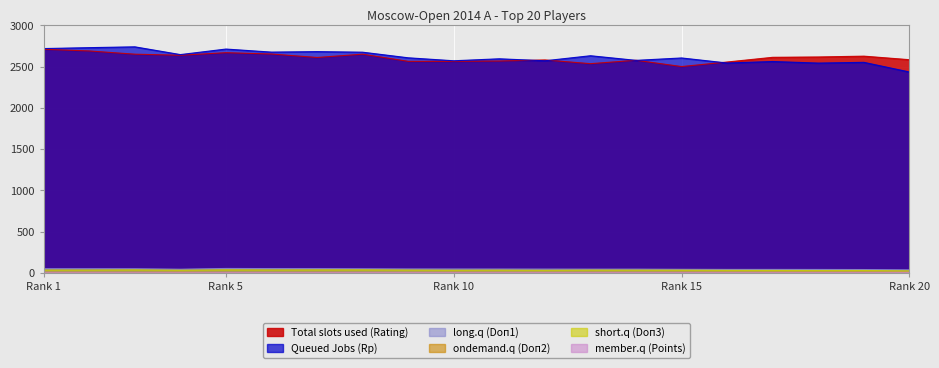

Which series has the widest spread of values?

Queued Jobs (Rp)